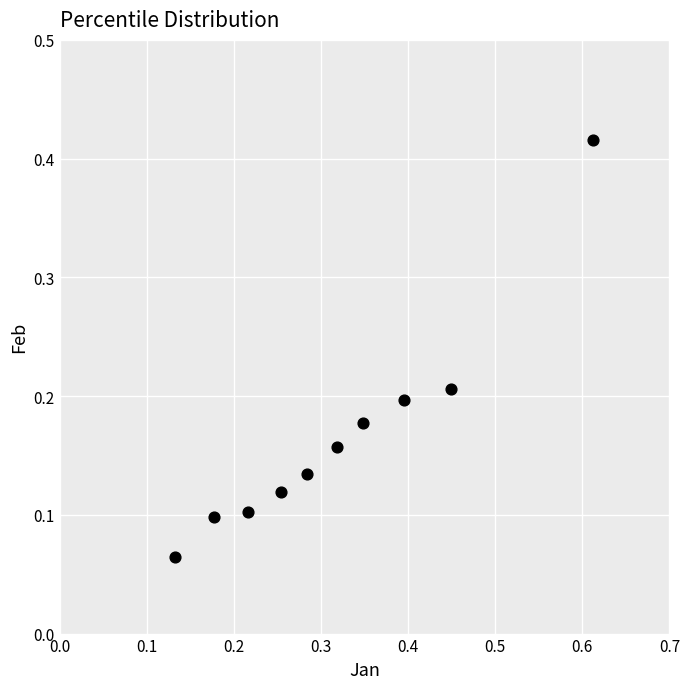

What is the range of X values (max minus min)?

0.5